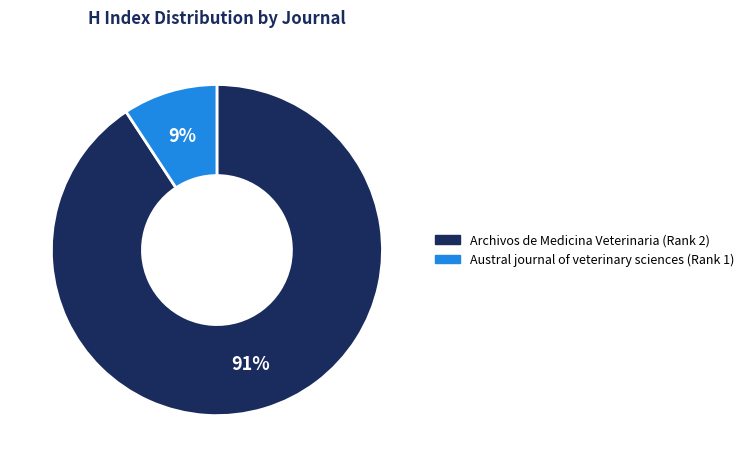

To the nearest percent, what percentage of the pie is Archivos de Medicina Veterinaria (Rank 2)?

91%